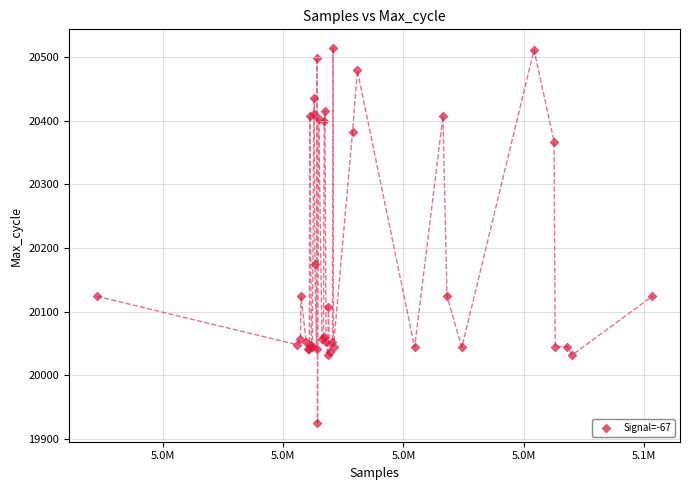

What Y value in the scatter plot is closest to 20219?

20175